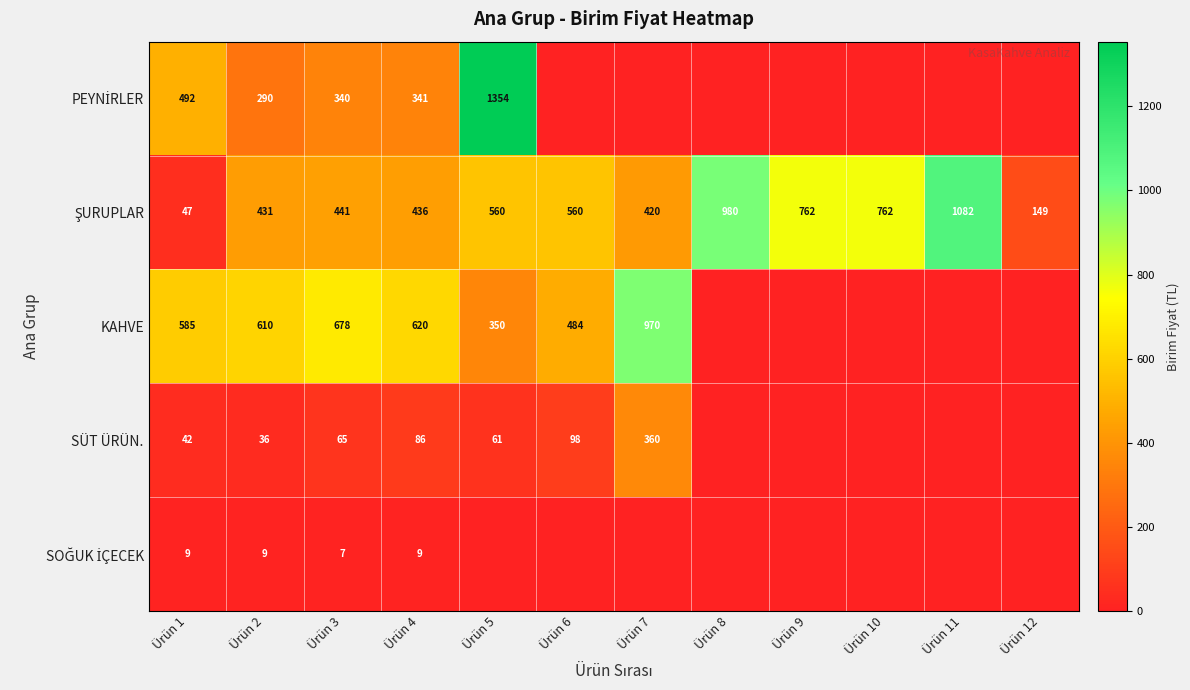

True or false: KAHVE has a value of 585 at Ürün 1.

True